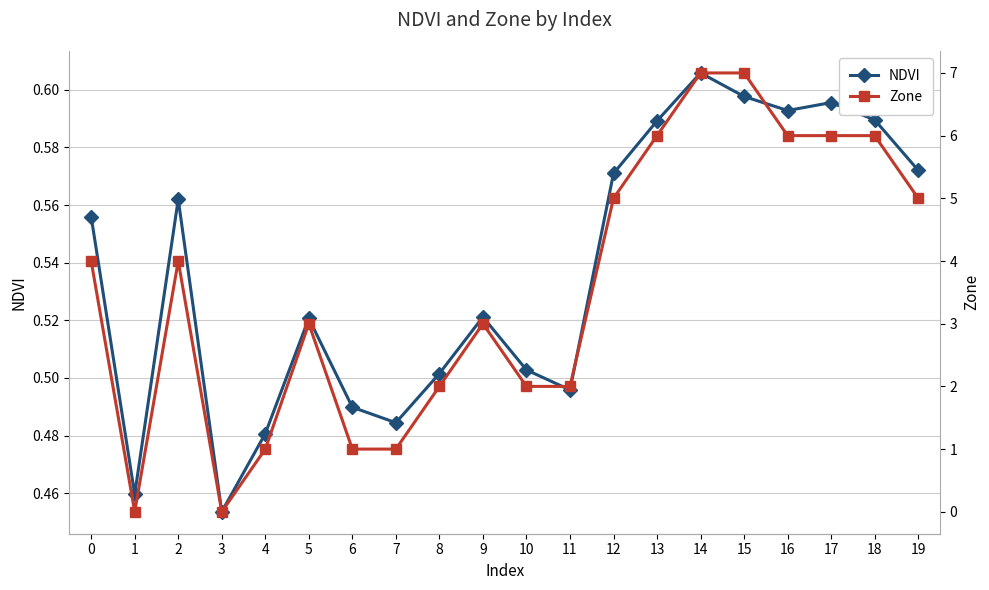

At how many categories does at least one series exceed 2?

12